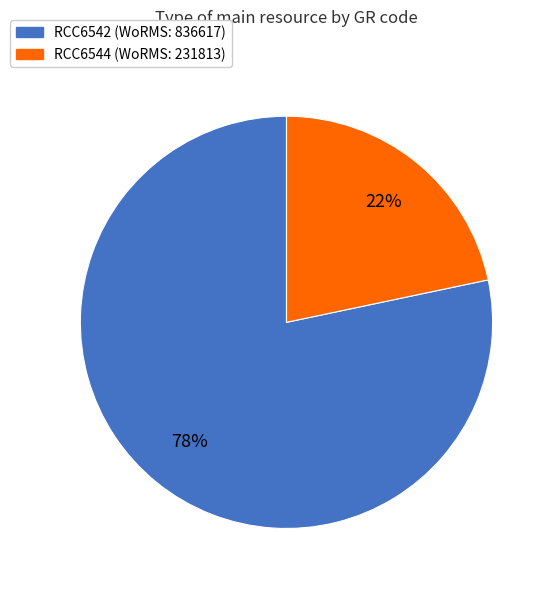

Which slice is the smallest?

RCC6544